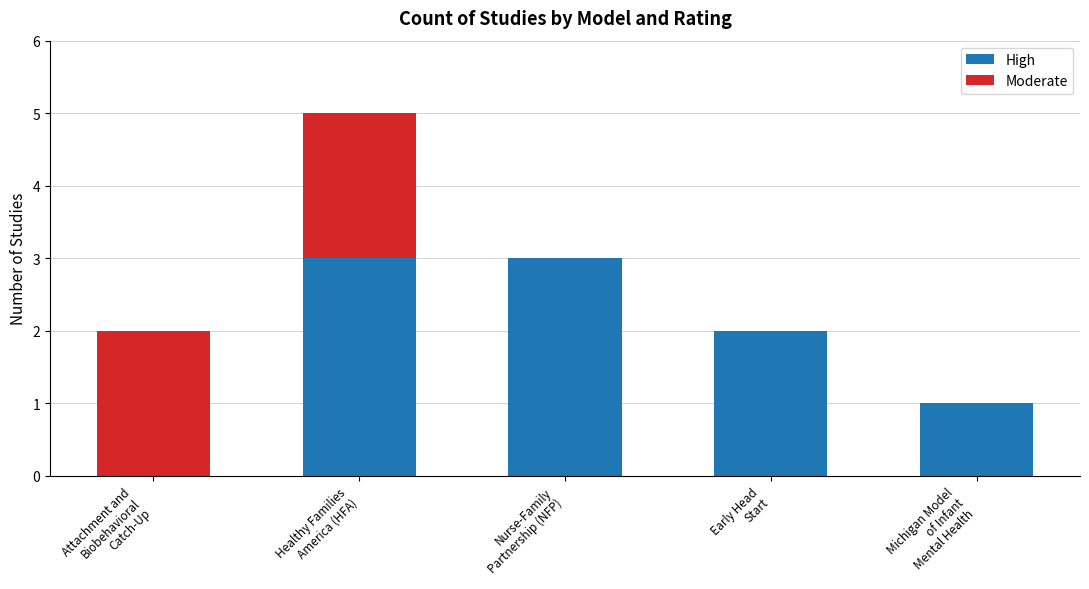

What is the maximum value for High?

3